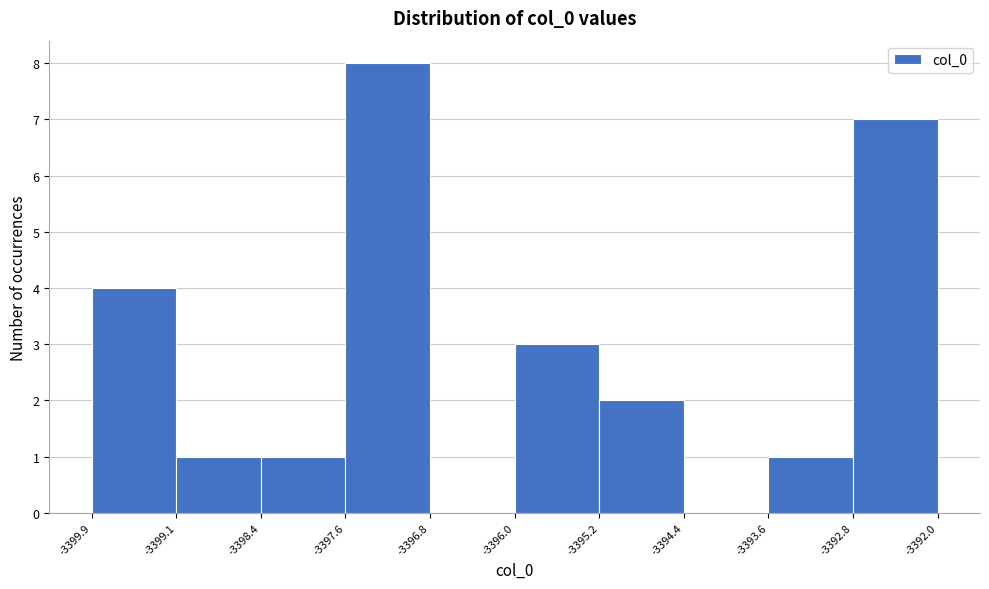

Reading left to right, list every bar in this chart as the range it spans on the x-axis followed by its height. The values are not printed on the chart, so give them approximately, as read against the axis.

-3399.9 to -3399.1: 4
-3399.1 to -3398.4: 1
-3398.4 to -3397.6: 1
-3397.6 to -3396.8: 8
-3396.8 to -3396.0: 0
-3396.0 to -3395.2: 3
-3395.2 to -3394.4: 2
-3394.4 to -3393.6: 0
-3393.6 to -3392.8: 1
-3392.8 to -3392.0: 7